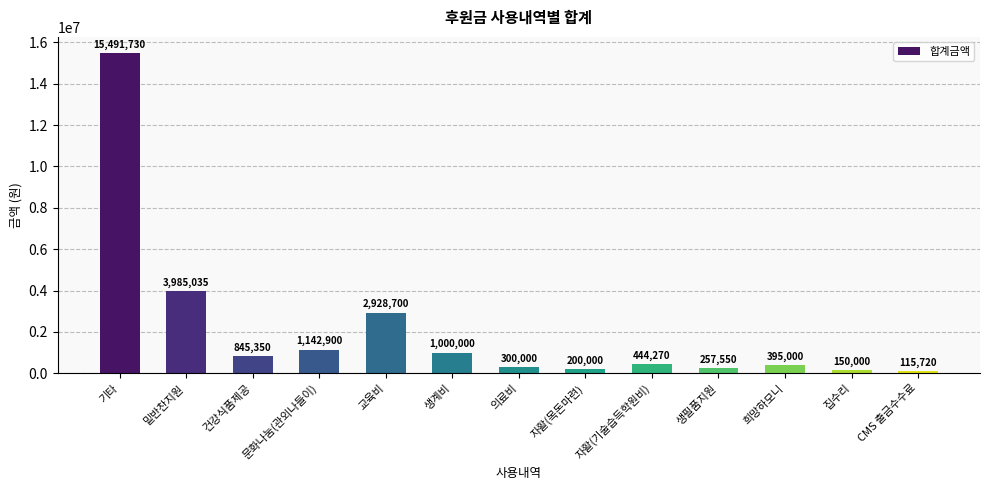

What position from the left is 문화나눔(관외나들이)?

4